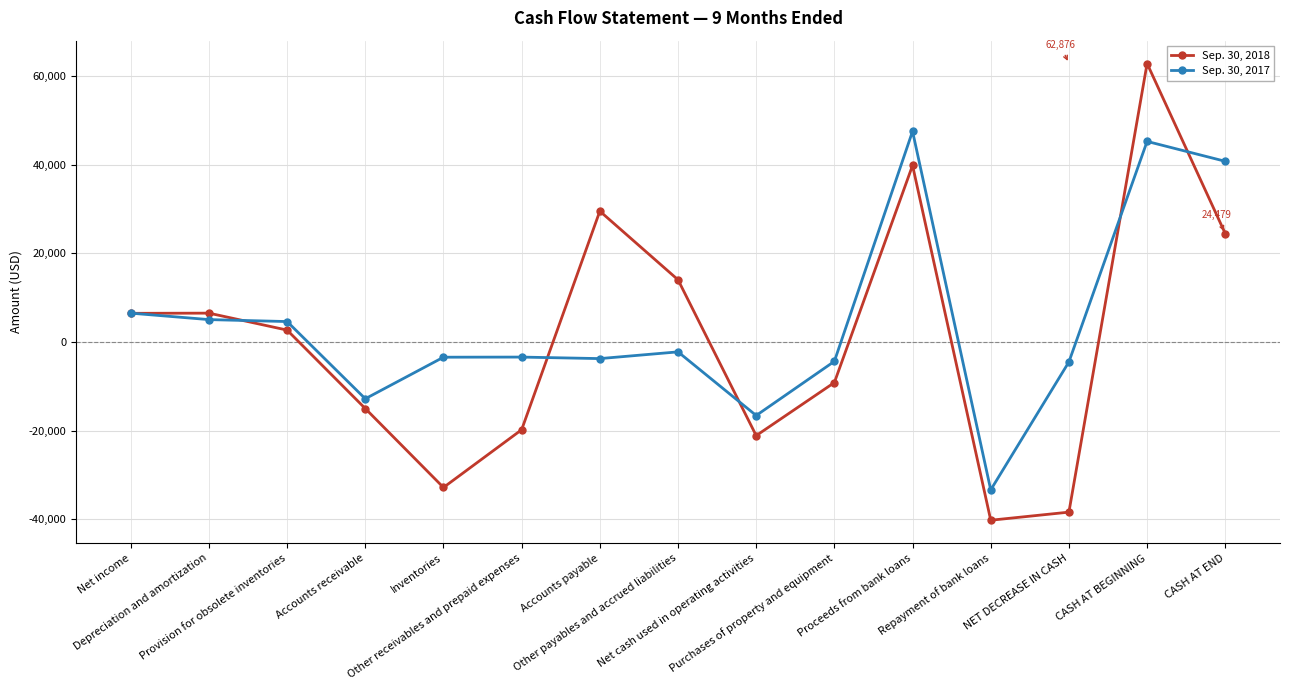

In Sep. 30, 2017, how many points are lower than both neighbors (excluding endpoints)?

4